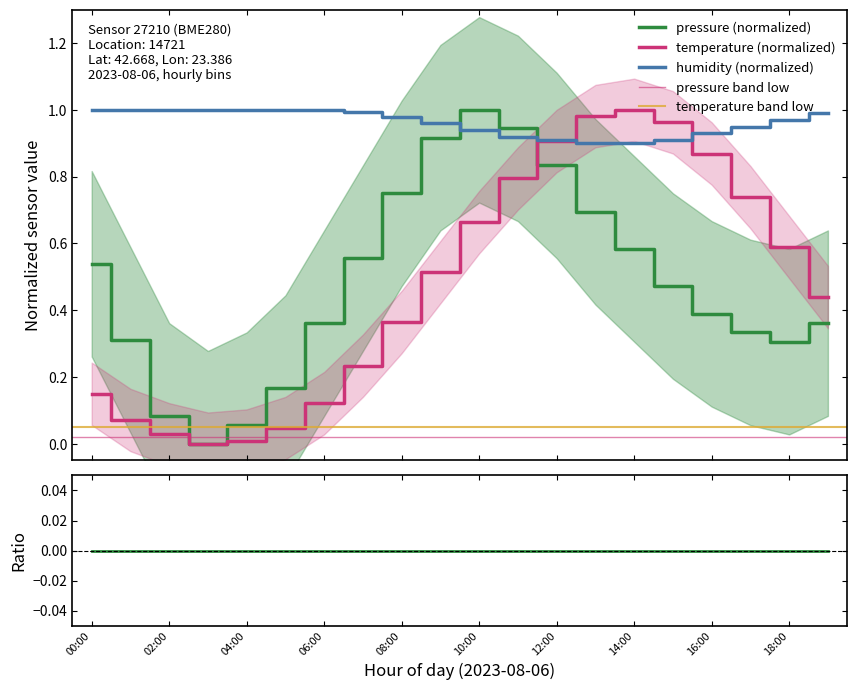

Which series has the largest total across all categories?

humidity